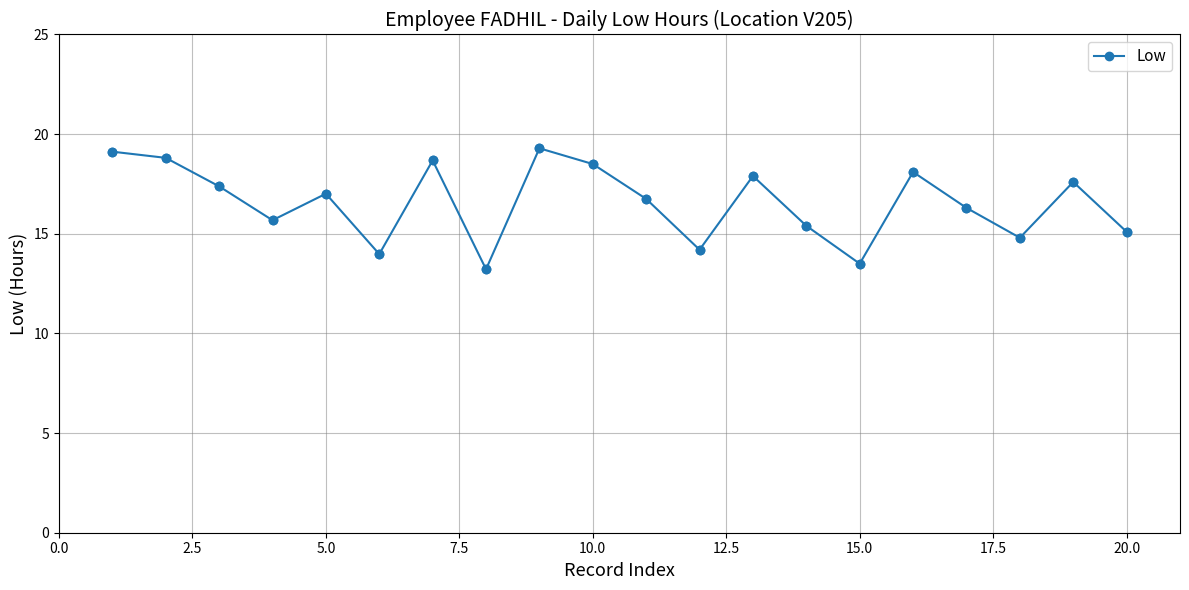

True or false: the data has more than 0 interior local peaks.

True